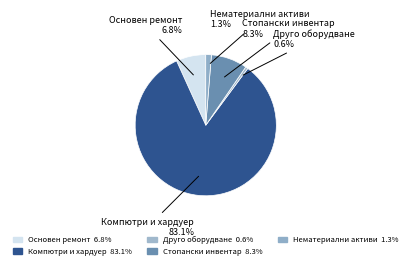

Approximately how many times larger is the value at Компютри и хардуер compared to Друго оборудване?

146.9